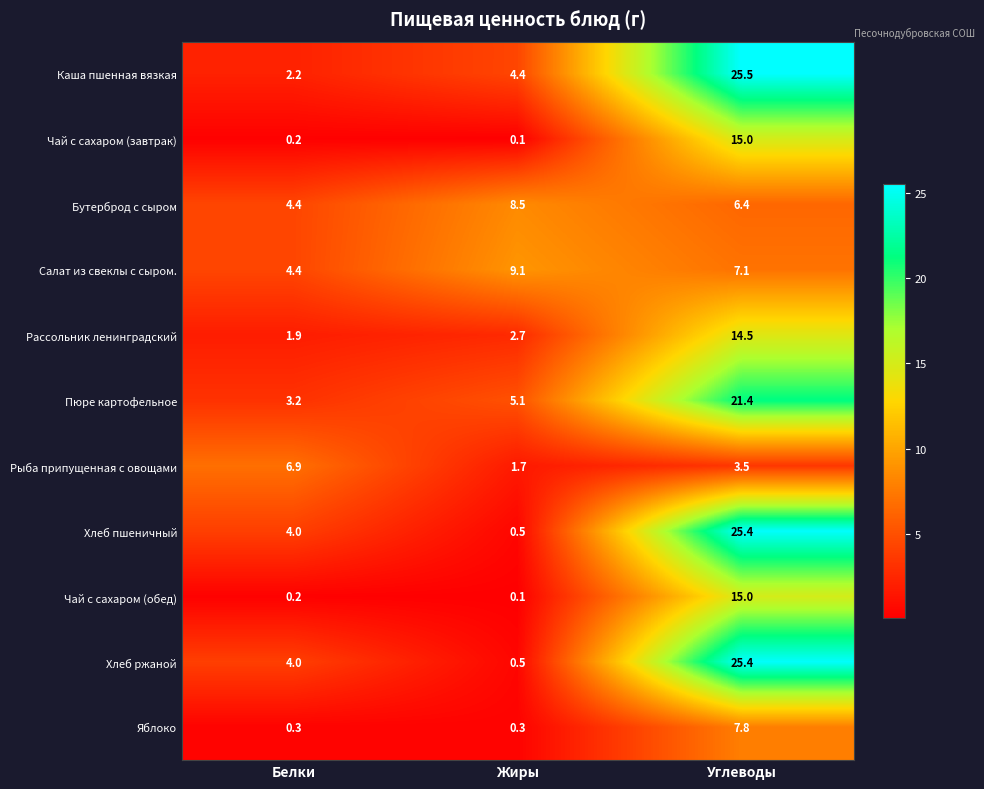

At which category does the chart reach its peak across all series?

Углеводы